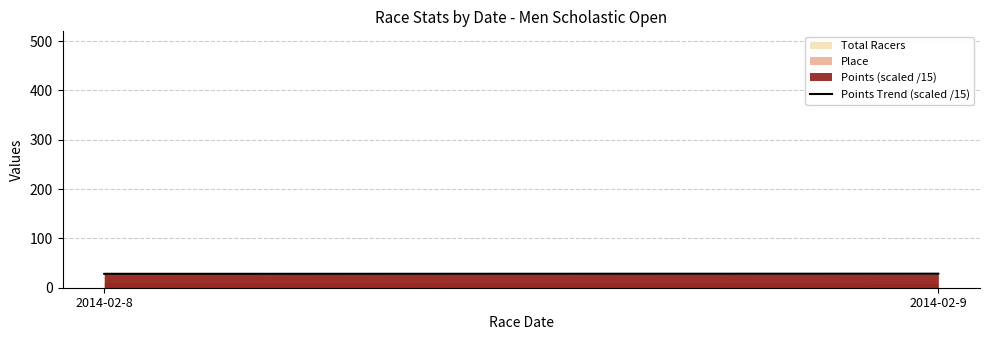

At which category does the chart reach its peak across all series?

2014-02-9